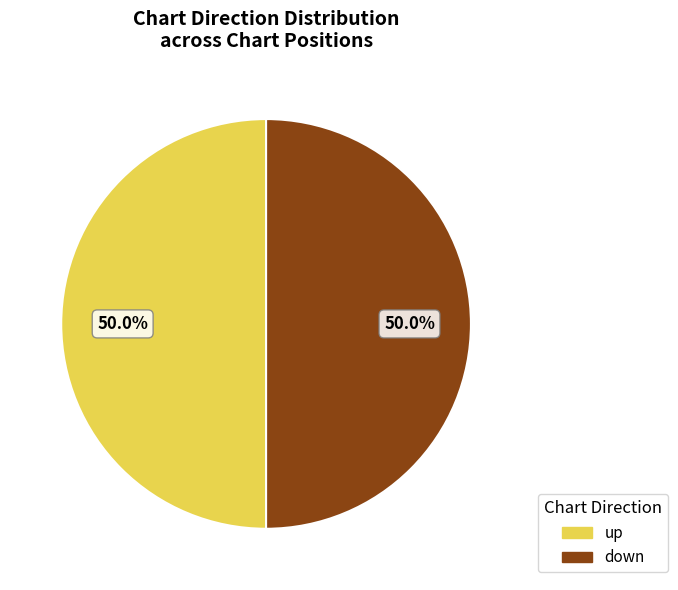

How much of the chart is everything except down?

50.0%